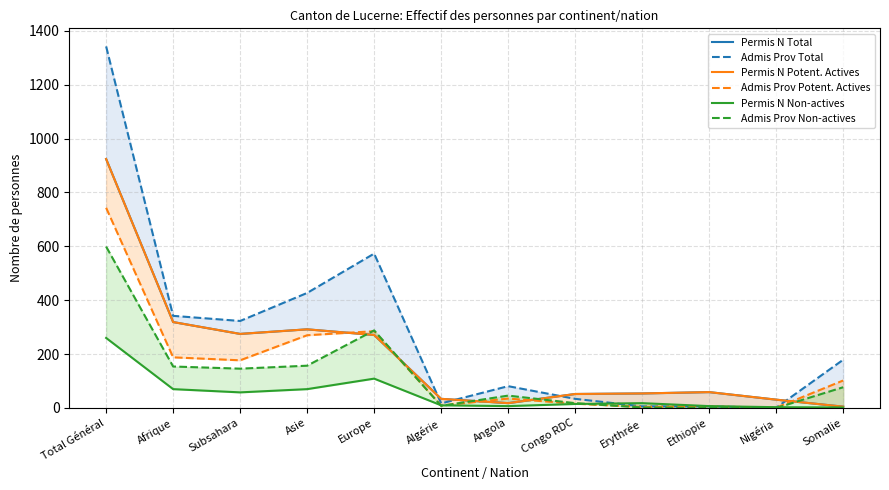

What are all the series names shown in the legend?

Permis N Total, Admis Prov Total, Permis N Potent. Actives, Admis Prov Potent. Actives, Permis N Non-actives, Admis Prov Non-actives